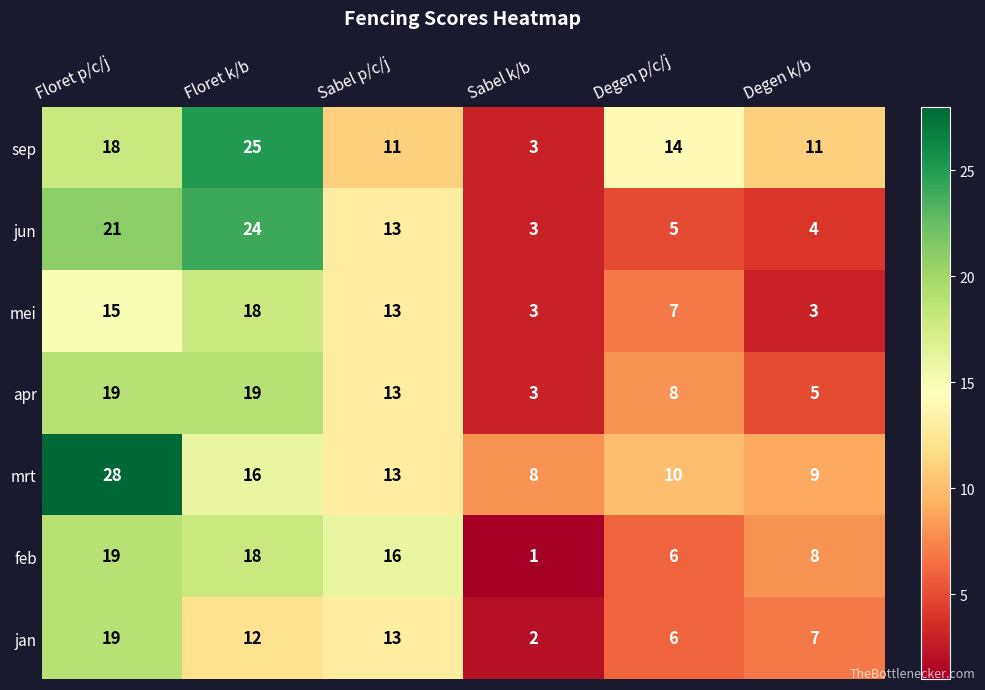

What is the maximum value shown in the chart?

28